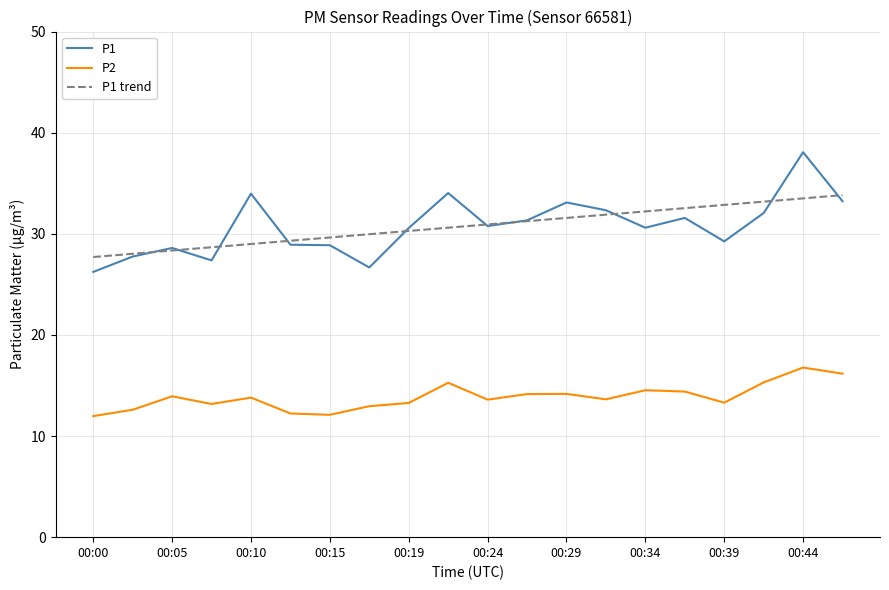

Which series has the widest spread of values?

P1